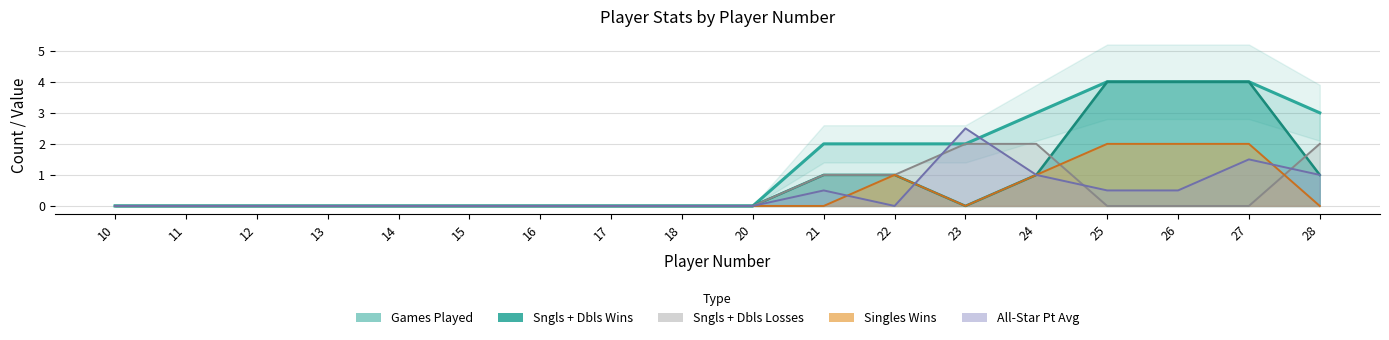

What is the maximum value shown in the chart?

4.0